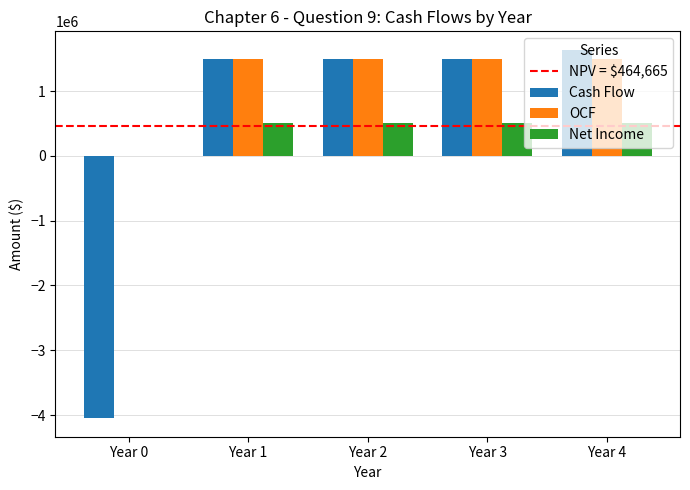

Is the value of OCF at Year 0 greater than the value of Cash Flow at Year 4?

No